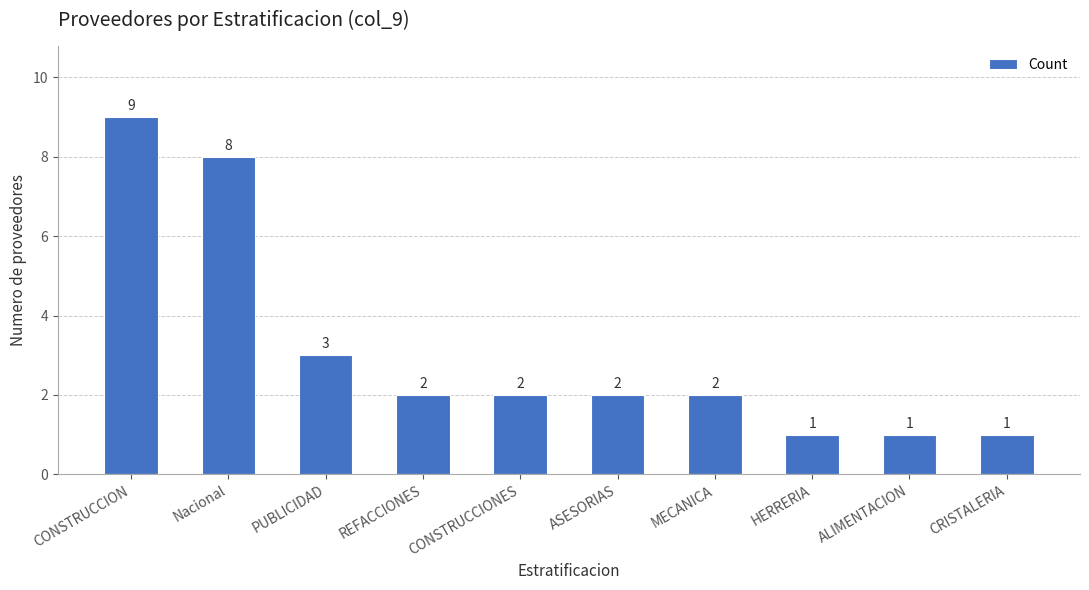

Reading left to right, extract all data points from this chart.

9	8	3	2	2	2	2	1	1	1